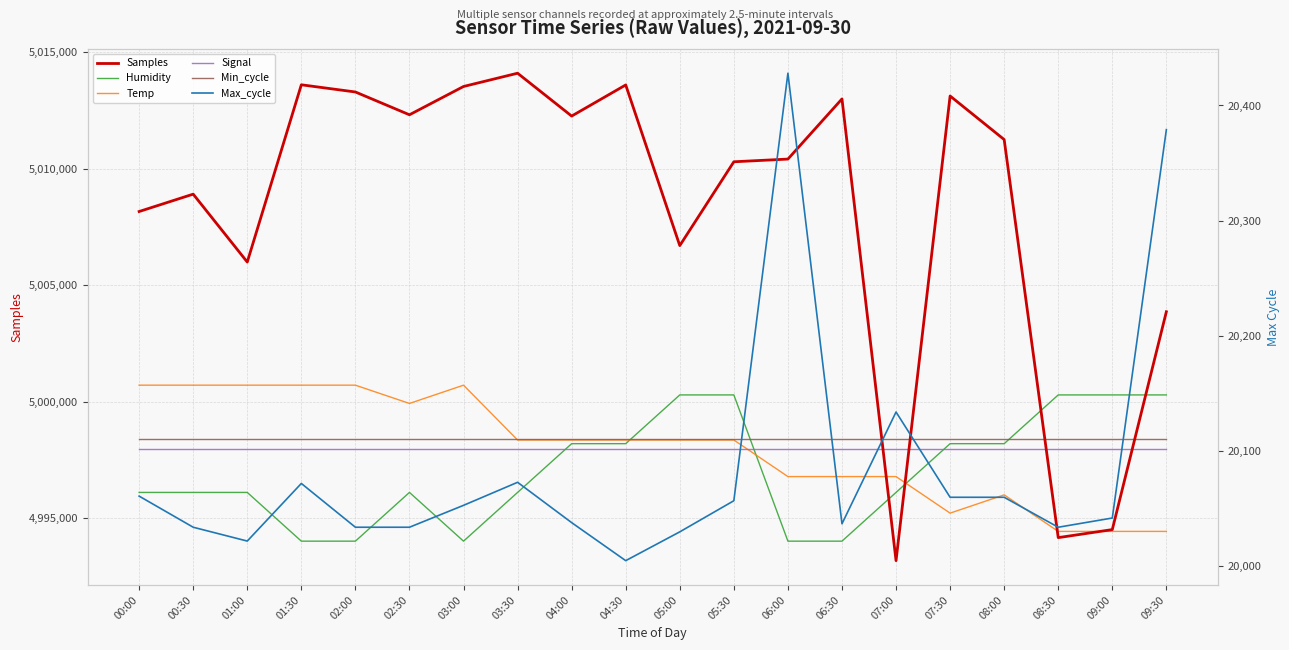

At how many categories does at least one series exceed 3680028?

20